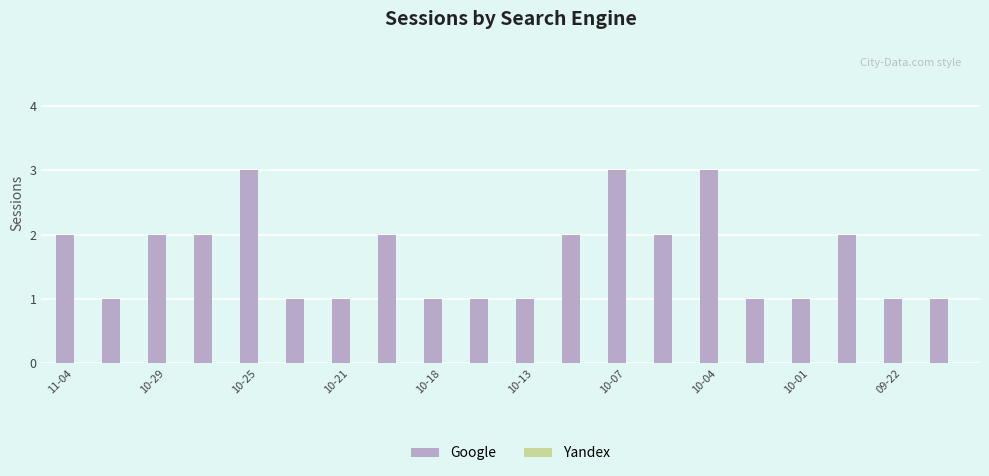

What is the maximum value shown in the chart?

3